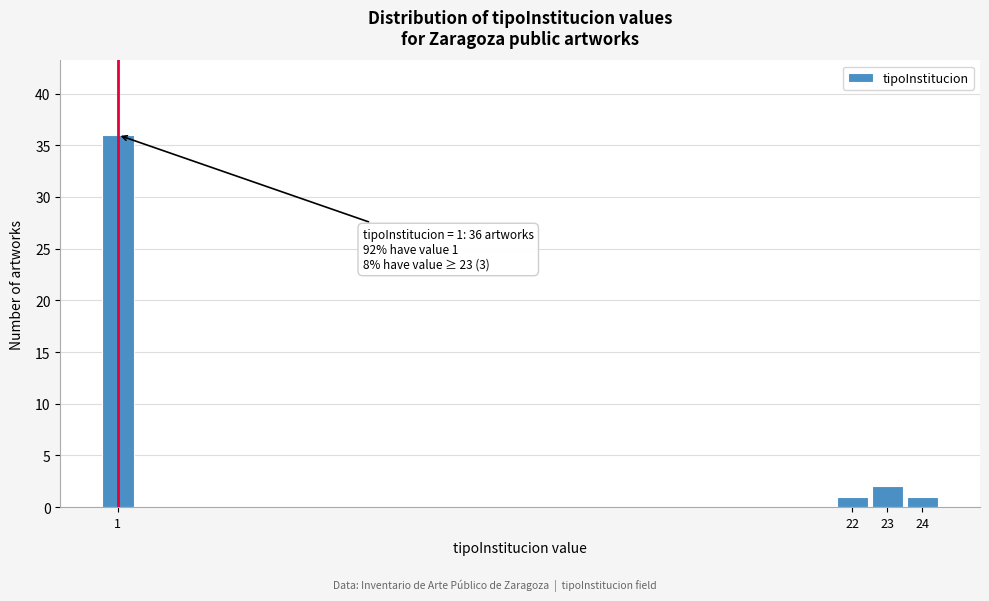

Which range on the x-axis has the tallest bar?

0.5 to 1.5